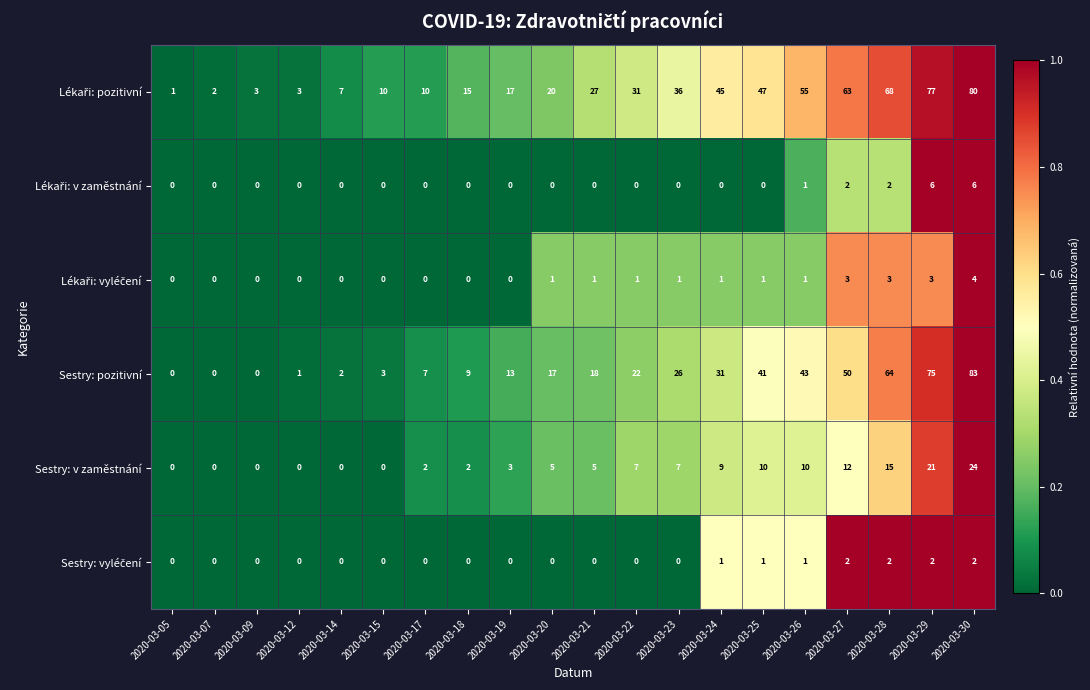

Which series changed the most between 2020-03-18 and 2020-03-19?

Sestry: pozitivní